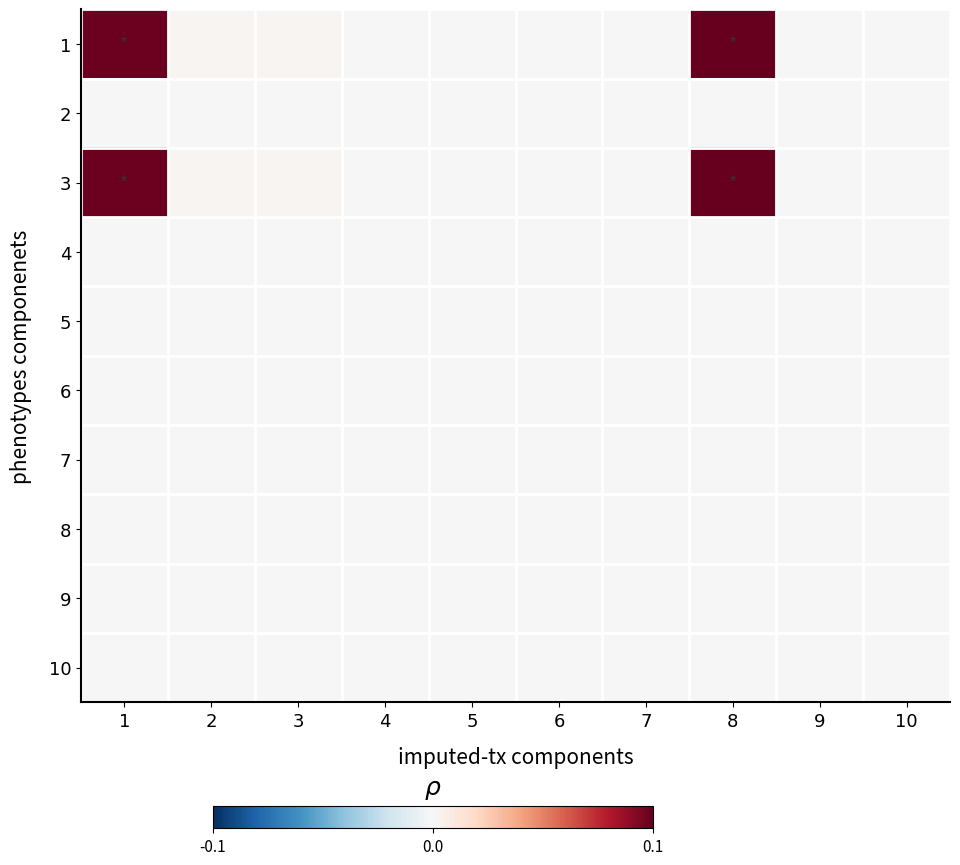

Reading left to right, extract all data points from this chart.

1: 1=0.1	2=0.0	3=0.0	4=0.0	5=0.0	6=0.0	7=0.0	8=0.1	9=0.0	10=0.0
2: 1=0.0	2=0.0	3=0.0	4=0.0	5=0.0	6=0.0	7=0.0	8=0.0	9=0.0	10=0.0
3: 1=0.1	2=0.0	3=0.0	4=0.0	5=0.0	6=0.0	7=0.0	8=0.1	9=0.0	10=0.0
4: 1=0.0	2=0.0	3=0.0	4=0.0	5=0.0	6=0.0	7=0.0	8=0.0	9=0.0	10=0.0
5: 1=0.0	2=0.0	3=0.0	4=0.0	5=0.0	6=0.0	7=0.0	8=0.0	9=0.0	10=0.0
6: 1=0.0	2=0.0	3=0.0	4=0.0	5=0.0	6=0.0	7=0.0	8=0.0	9=0.0	10=0.0
7: 1=0.0	2=0.0	3=0.0	4=0.0	5=0.0	6=0.0	7=0.0	8=0.0	9=0.0	10=0.0
8: 1=0.0	2=0.0	3=0.0	4=0.0	5=0.0	6=0.0	7=0.0	8=0.0	9=0.0	10=0.0
9: 1=0.0	2=0.0	3=0.0	4=0.0	5=0.0	6=0.0	7=0.0	8=0.0	9=0.0	10=0.0
10: 1=0.0	2=0.0	3=0.0	4=0.0	5=0.0	6=0.0	7=0.0	8=0.0	9=0.0	10=0.0